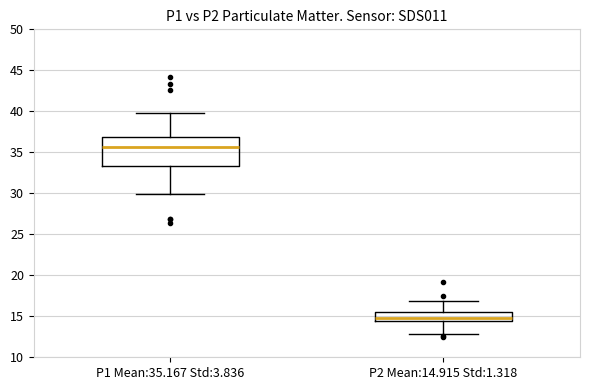

Which box is the tallest, from its lower edge to its upper edge?

P1 Mean:35.167 Std:3.836